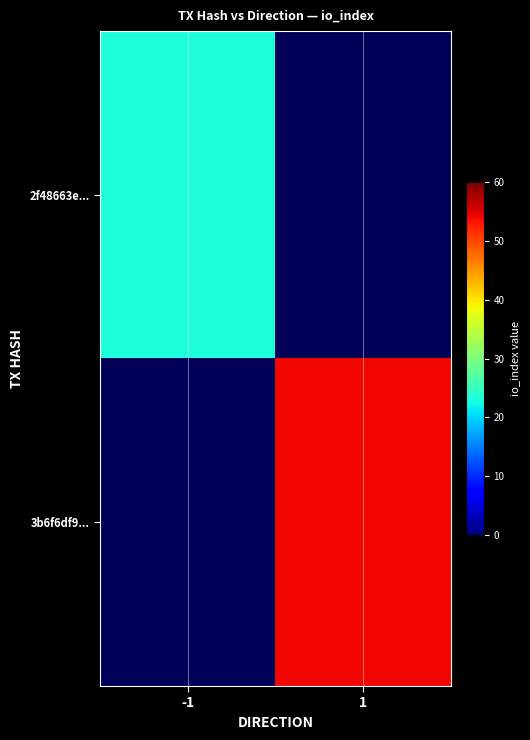

Is the value of 3b6f6df9... at 1 greater than the value of 2f48663e... at -1?

Yes